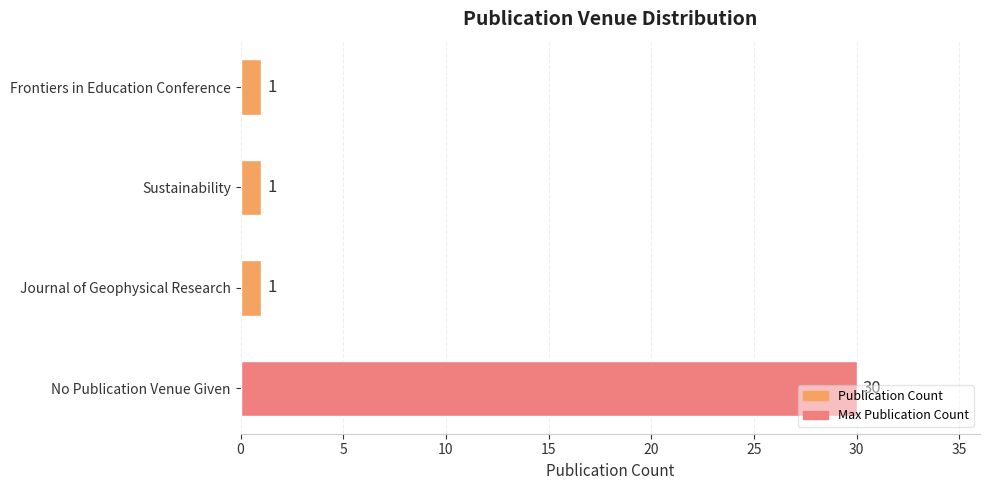

What is the smallest value displayed?

1